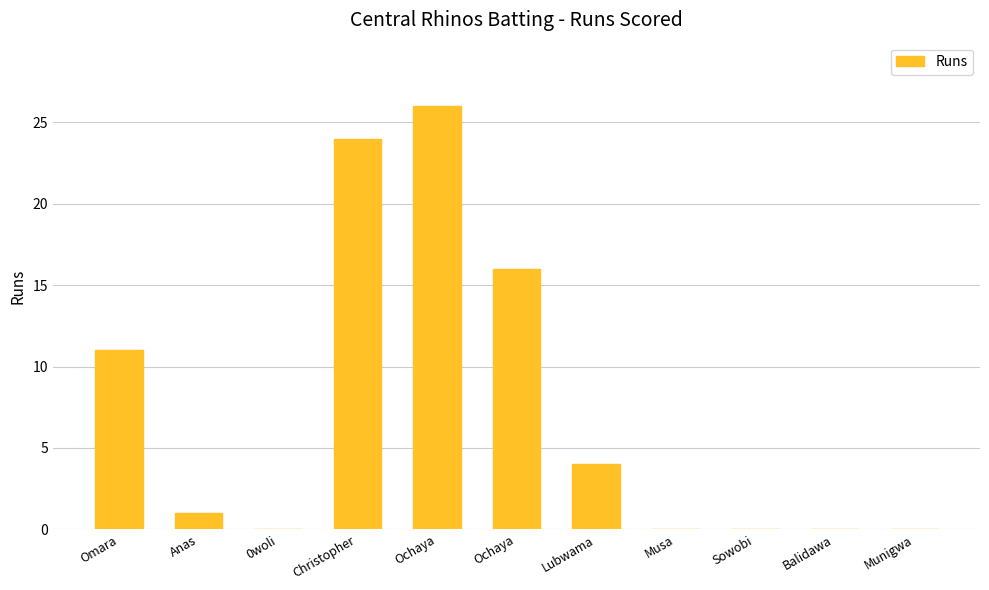

List the labels in order of value, smallest first.

0woli, Musa, Sowobi, Balidawa, Munigwa, Anas, Lubwama, Omara, Ochaya, Christopher, Ochaya